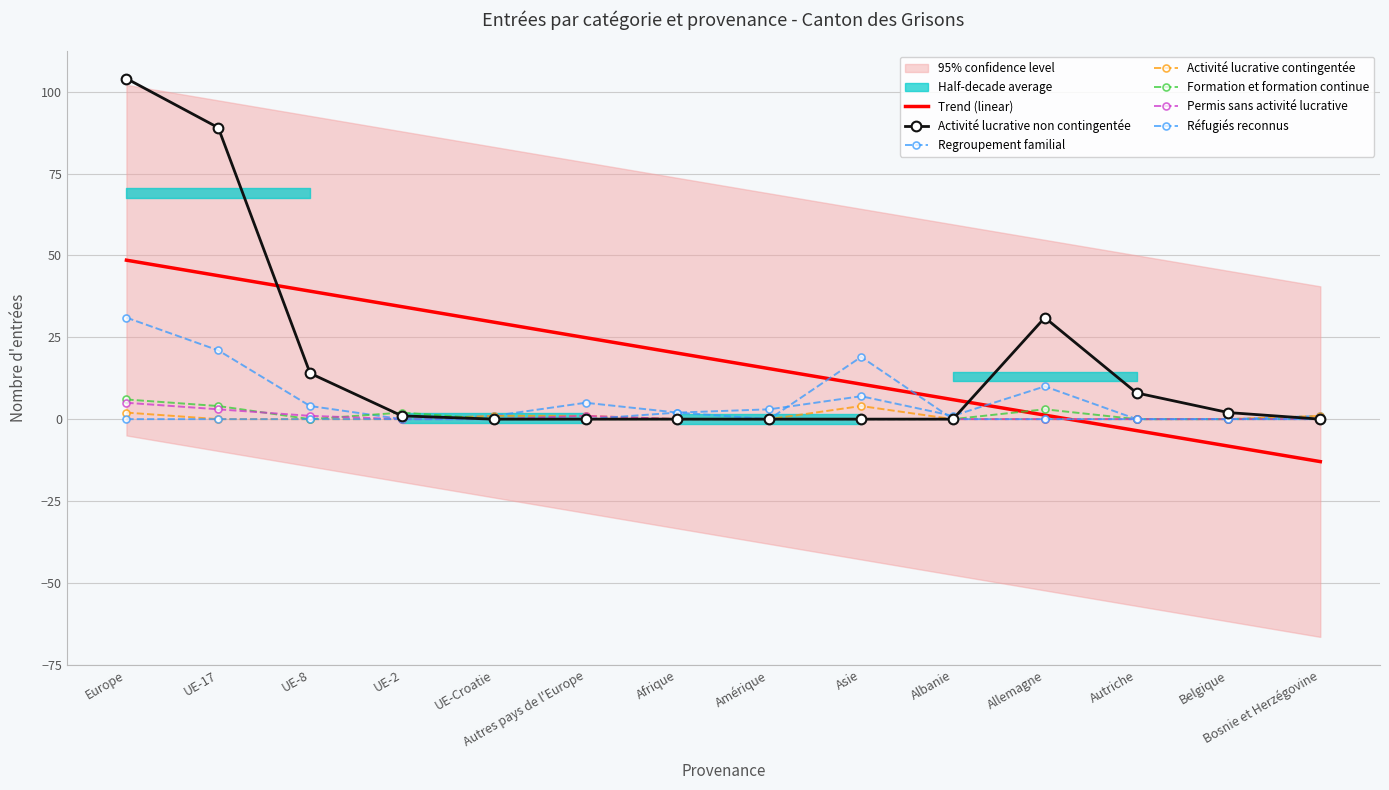

What is the approximate value of Regroupement familial at Amérique, to the nearest 5?

5